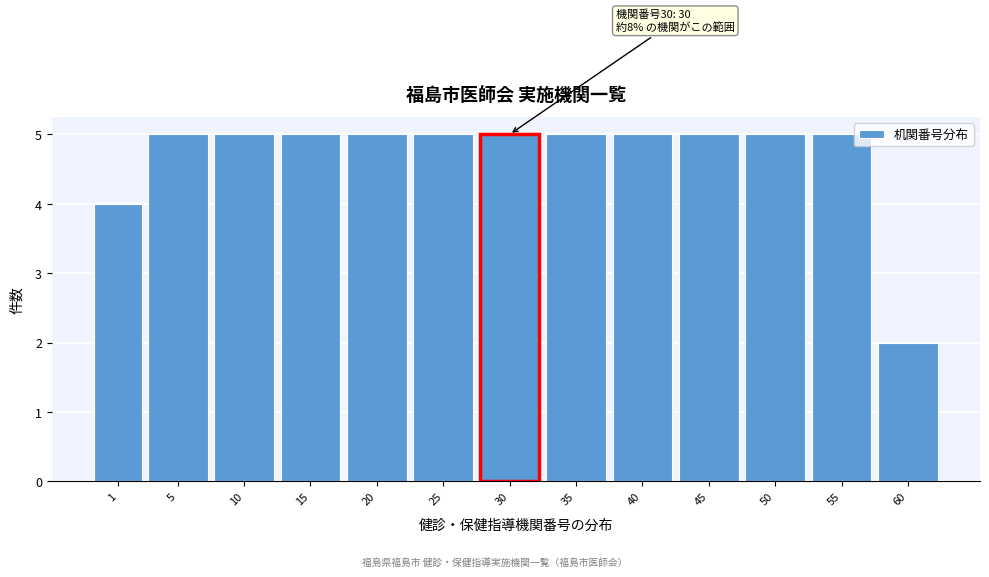

Reading right to left, transcribe all the data shown in this chart.

2	5	5	5	5	5	5	5	5	5	5	5	4